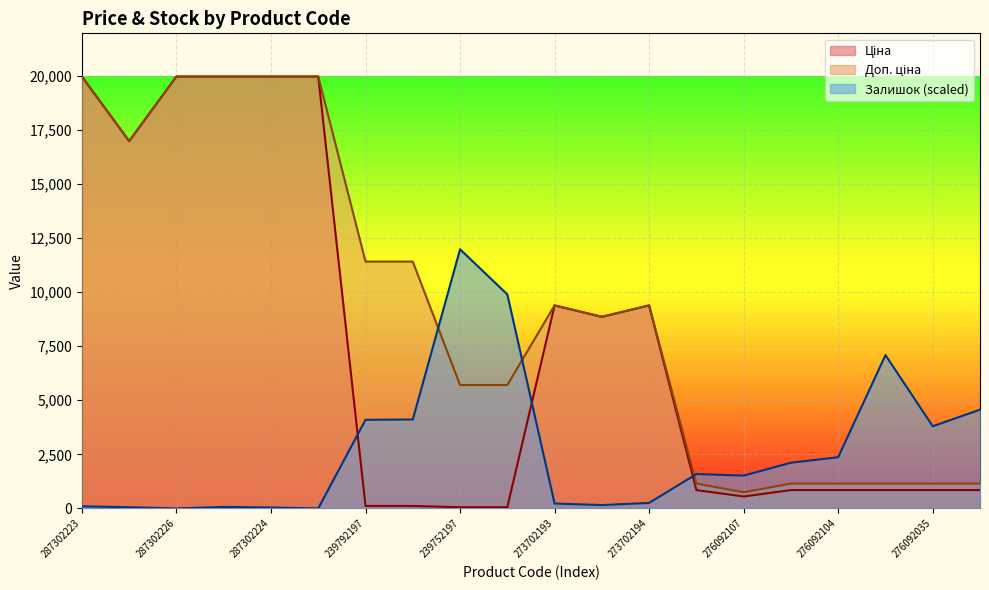

True or false: Ціна has a value of 27706.6 at 287302225.

False